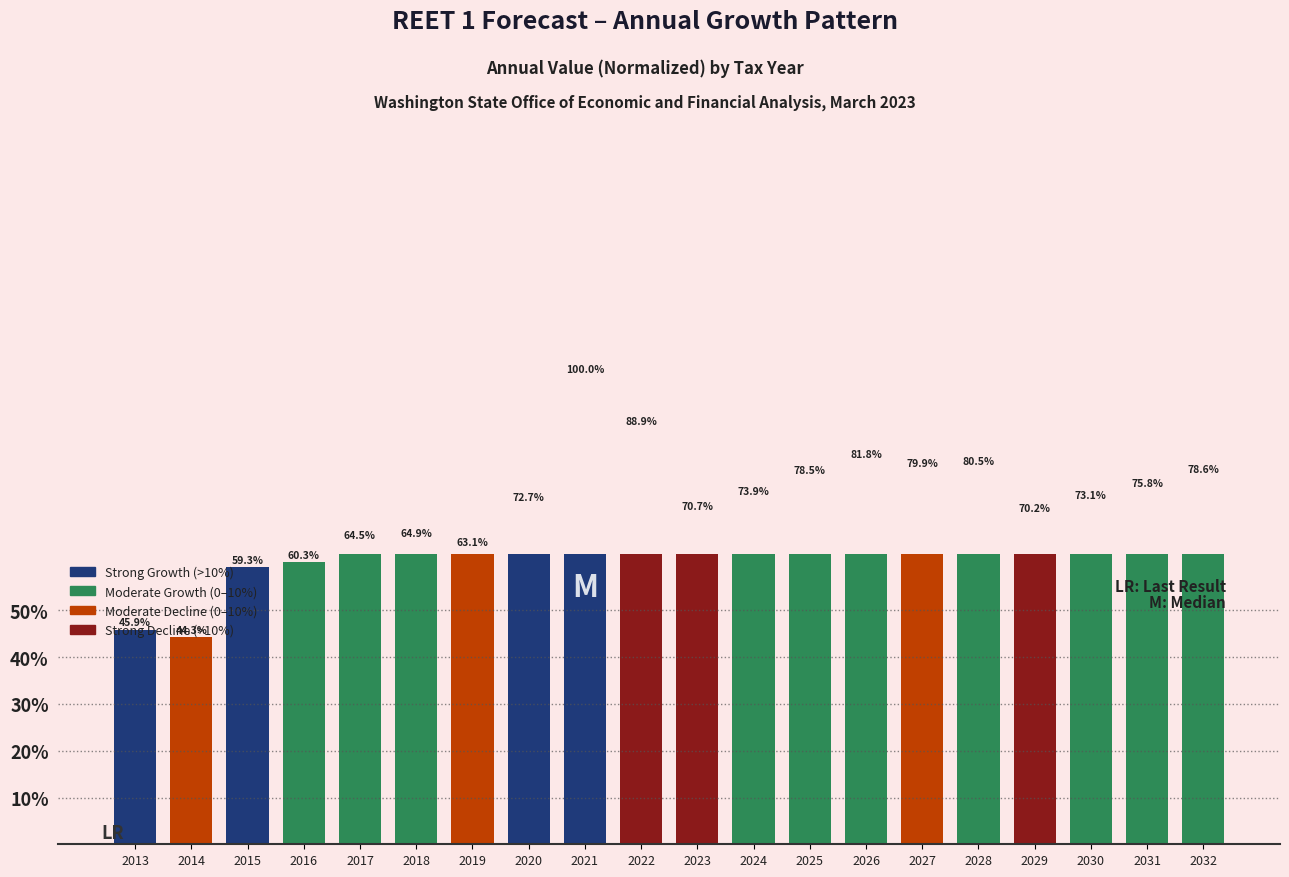

Rank the categories by value from highest to lowest.

2021, 2022, 2026, 2028, 2027, 2032, 2025, 2031, 2024, 2030, 2020, 2023, 2029, 2018, 2017, 2019, 2016, 2015, 2013, 2014